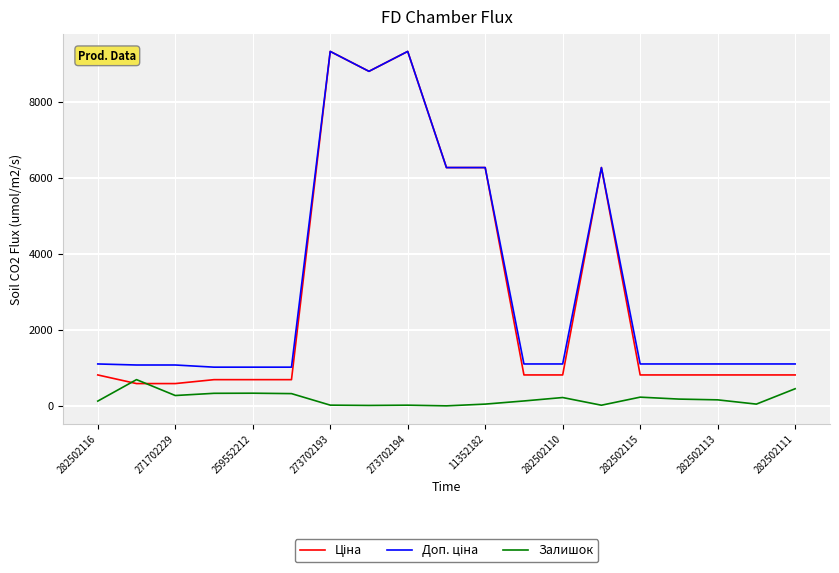

What is the highest value of the Залишок series?

690.0